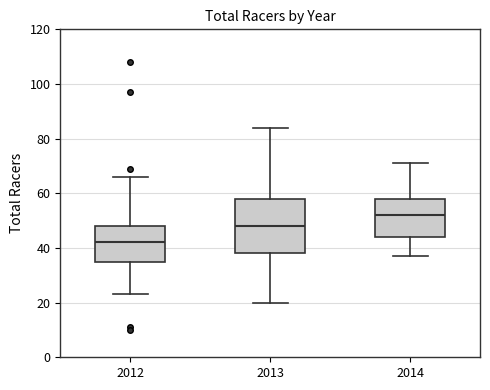

Reading left to right, transcribe this box plot: for each box, give where its median line is, the range the box spans, and where its two whiskers end, as read against the y-axis. The values are not printed on the chart, so give them approximately, as read against the axis.

2012: median 42, box 36 to 48, whiskers 24 to 66
2013: median 48, box 38 to 58, whiskers 20 to 84
2014: median 52, box 44 to 58, whiskers 38 to 72